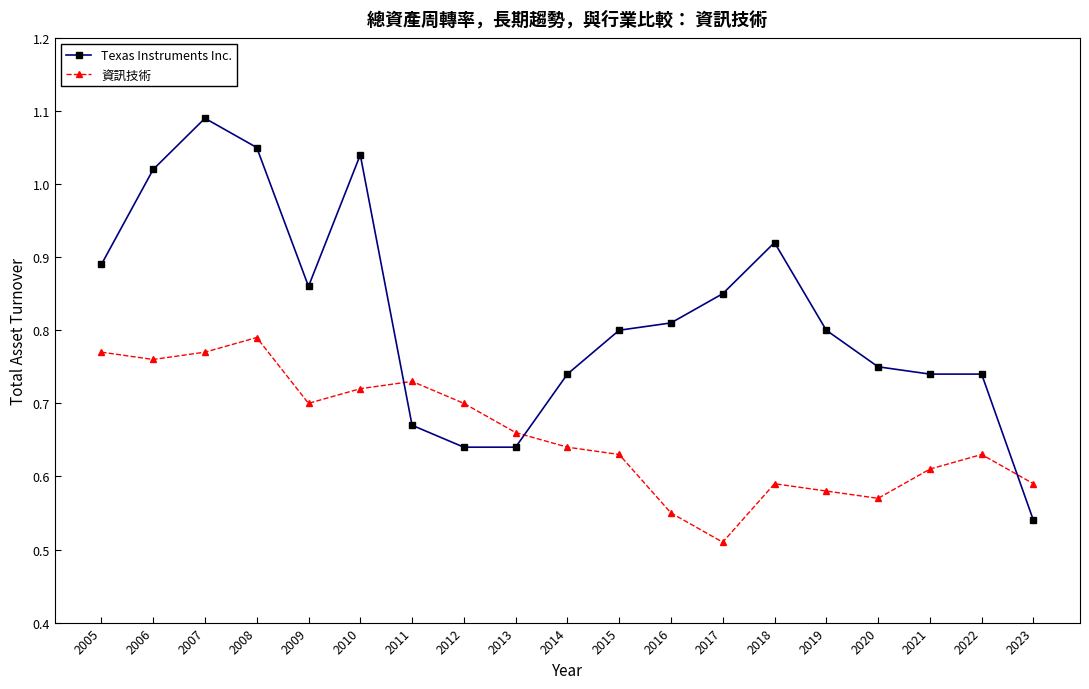

Between 2006 and 2011, which series saw the biggest shift?

Texas Instruments Inc.